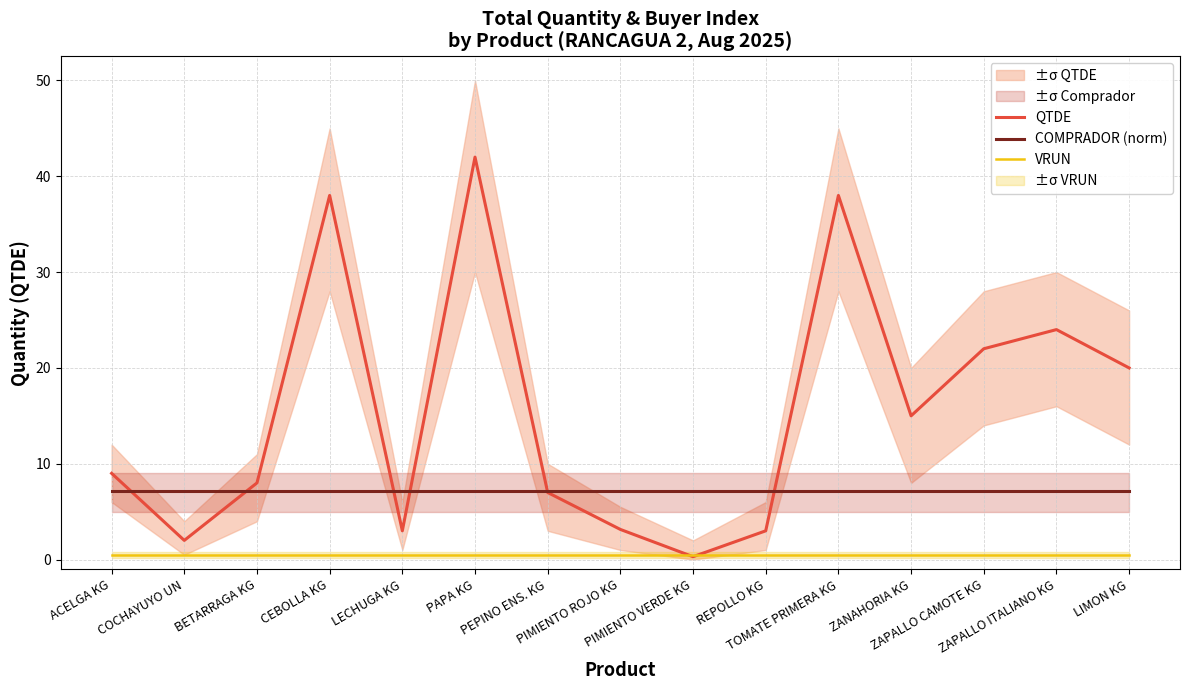

Which has a higher value, REPOLLO KG or PEPINO ENS. KG?

PEPINO ENS. KG